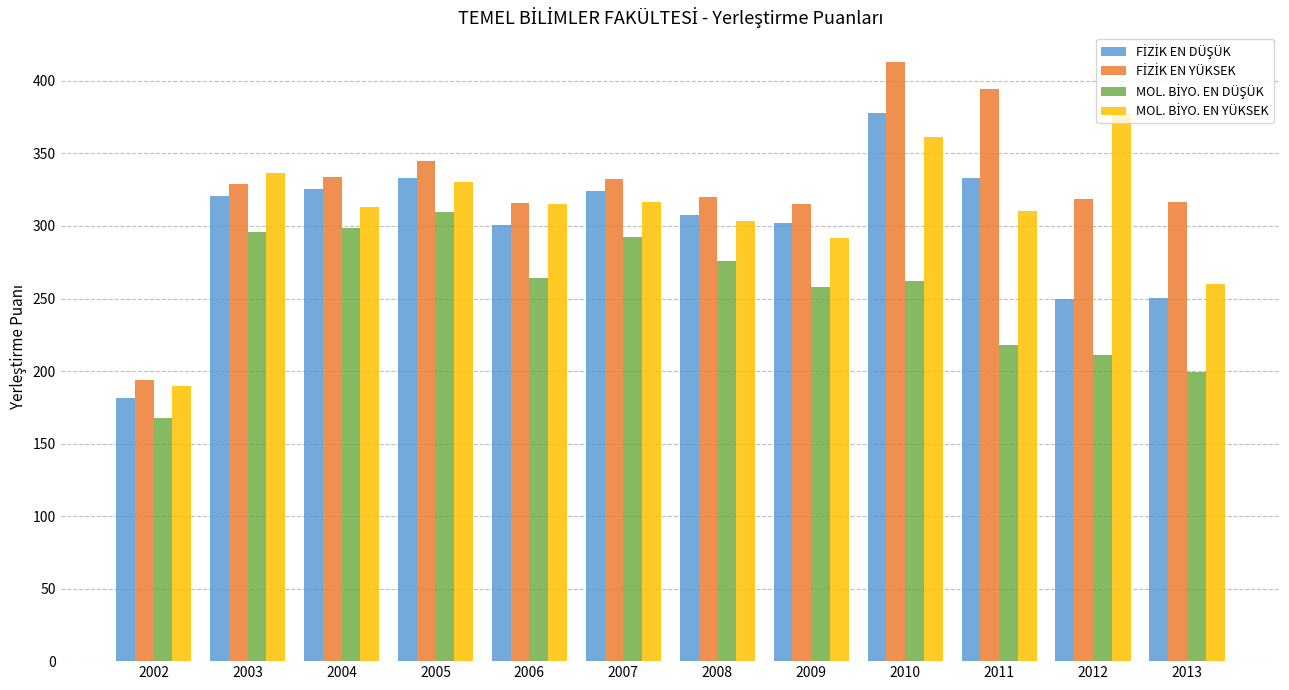

At which category is the sum across all series the highest?

2010